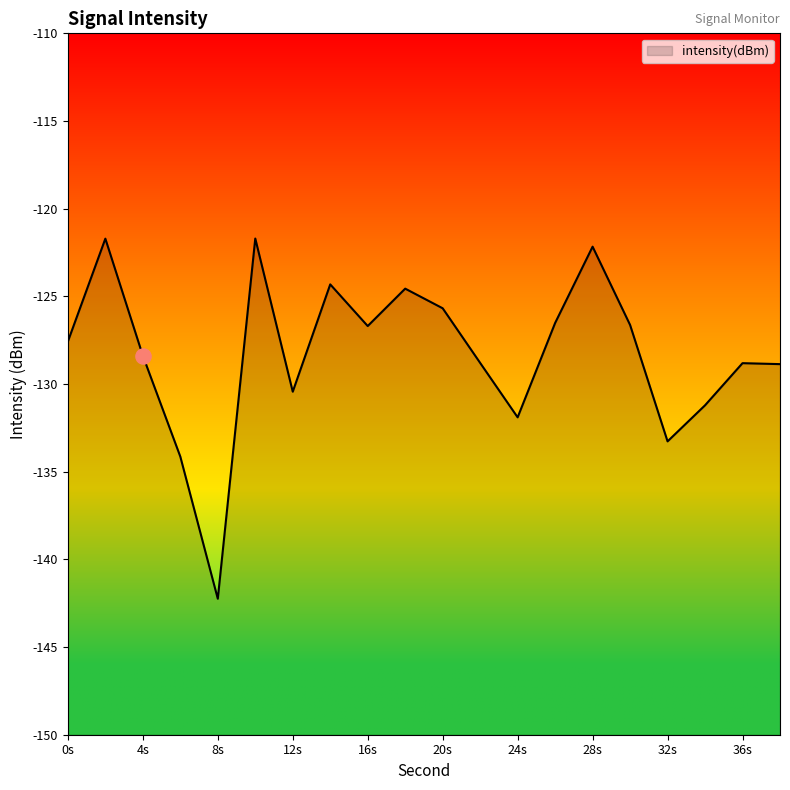

What is the change in value from 8s to 28s?

+20.1